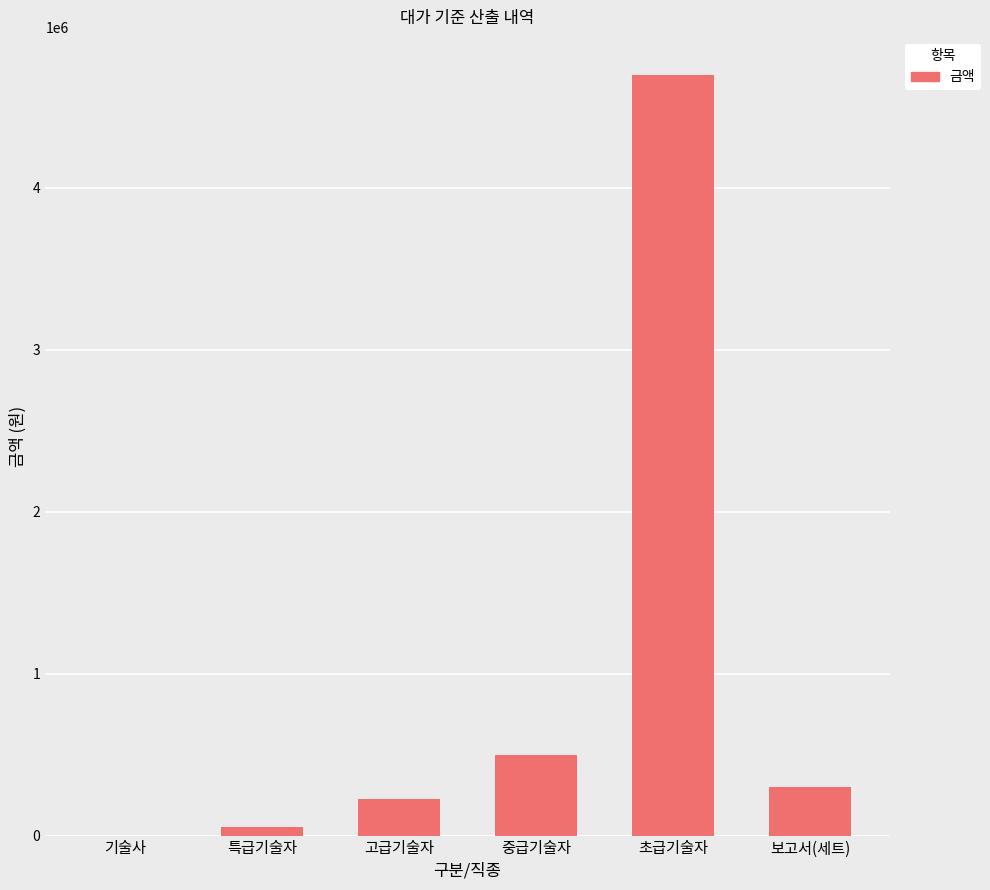

Is it true that the value at 중급기술자 is 871536.6?

False